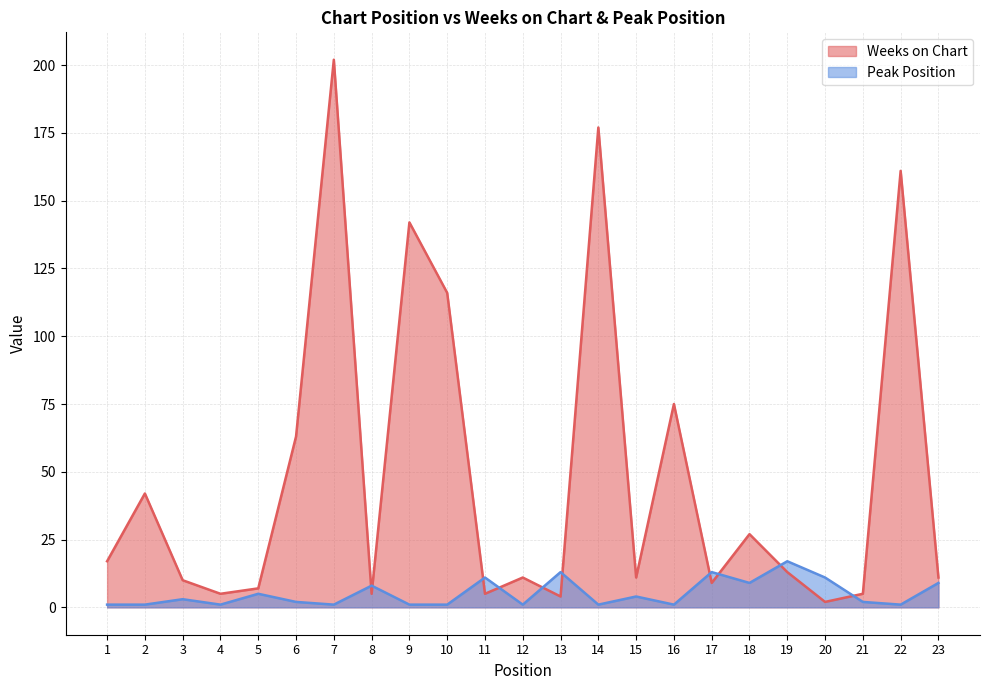

What is the average value of the Peak Position series?

5